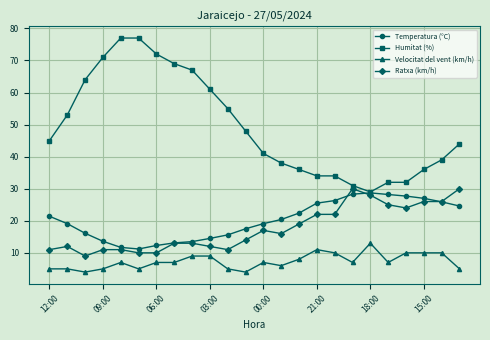

What is the average value of the Ratxa (km/h) series?

17.6